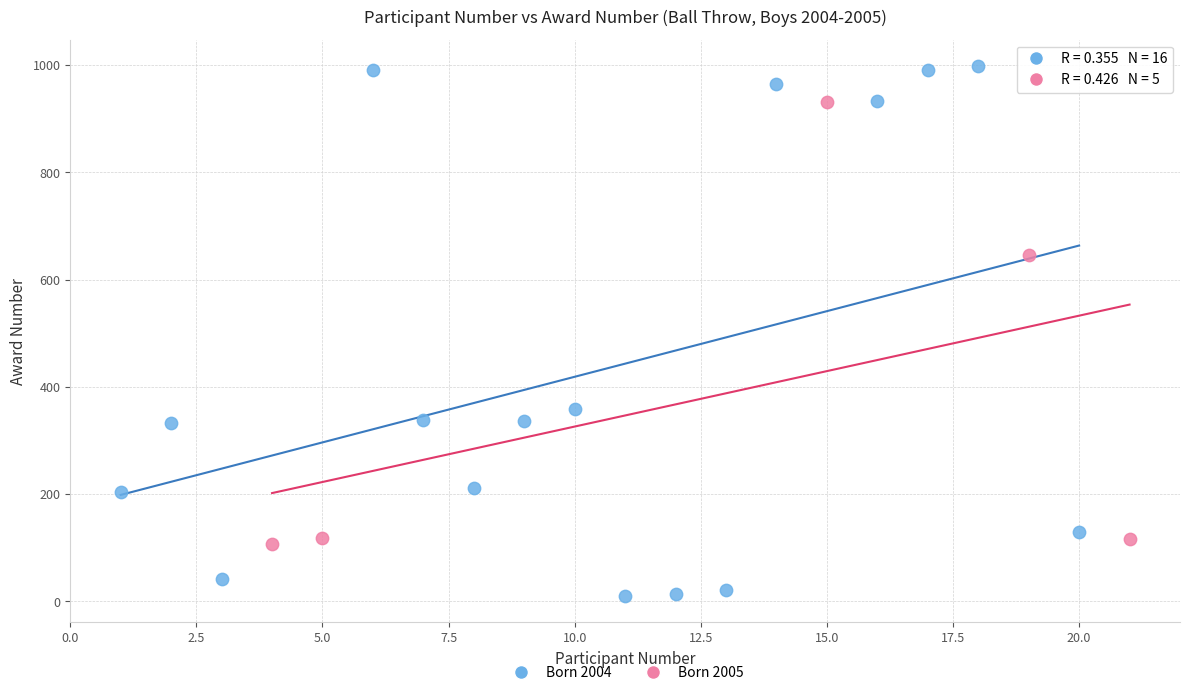

Which series contains the highest Y value?

Born 2004